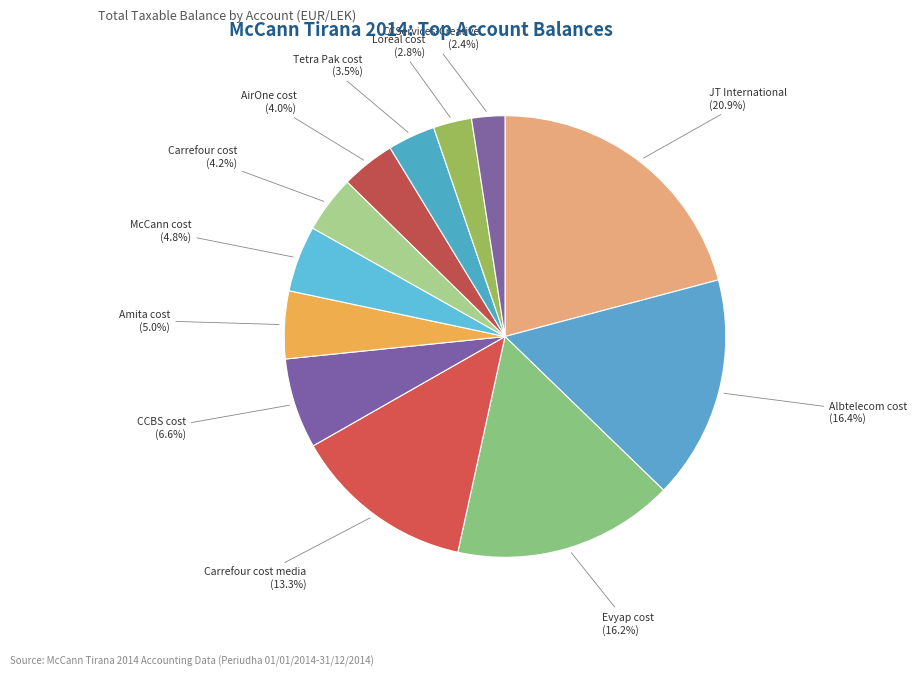

To the nearest percent, what is the average slice percentage?

8%